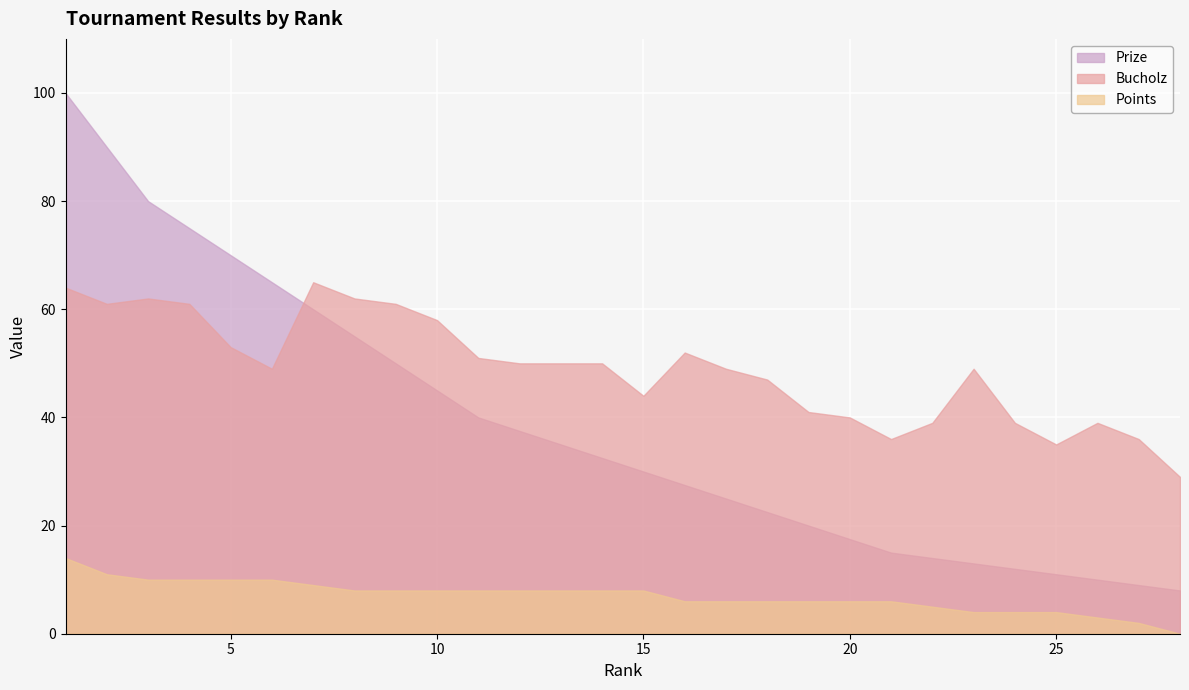

What are all the series names shown in the legend?

Prize, Bucholz, Points